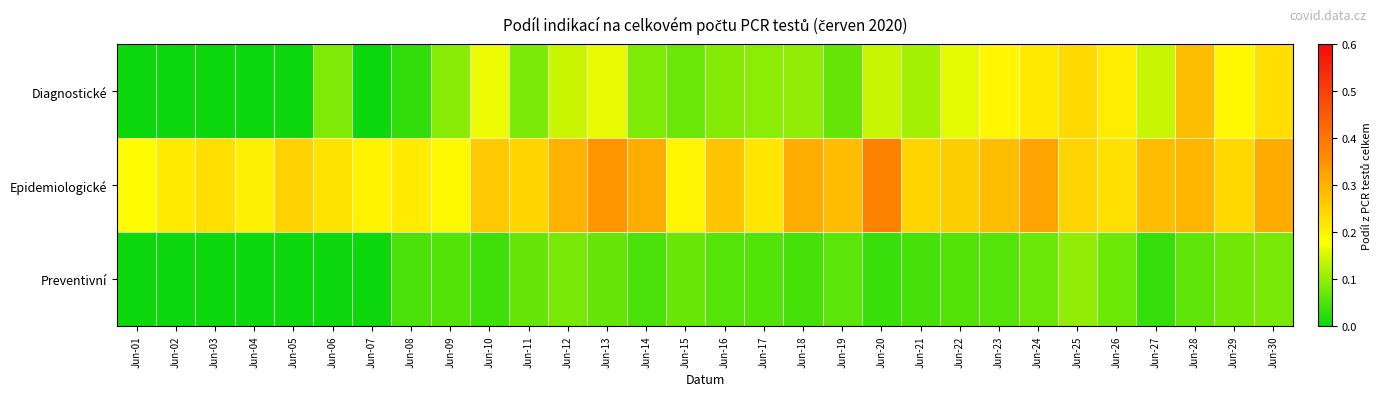

Which series has the largest range (max minus min)?

Diagnostické